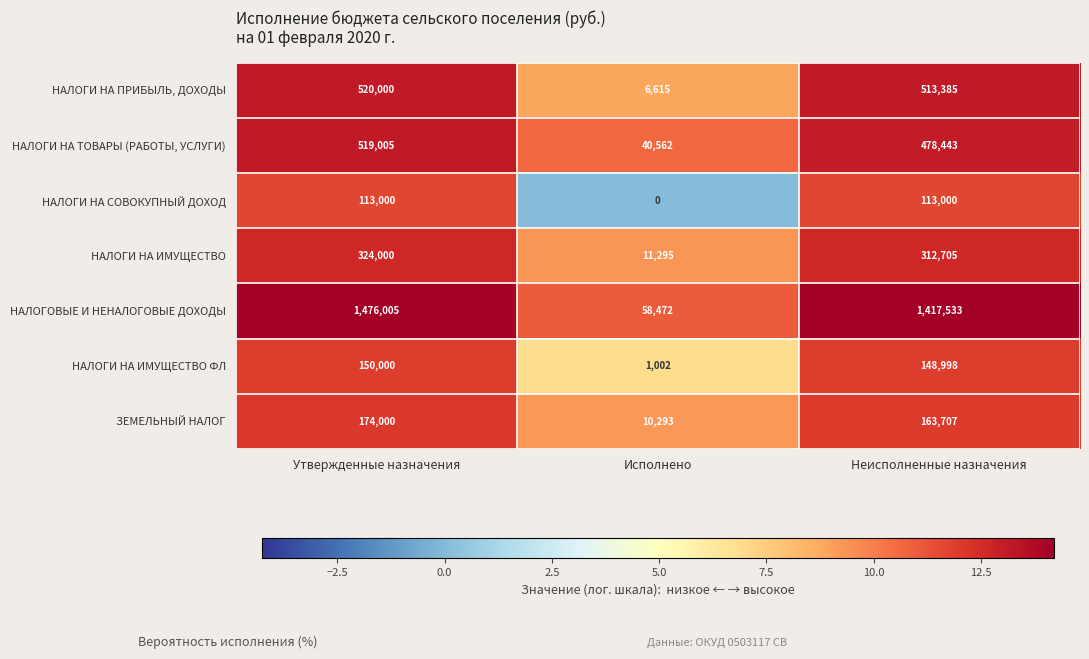

What is the difference between the НАЛОГИ НА ИМУЩЕСТВО ФЛ values at Неисполненные назначения and Исполнено?

147996